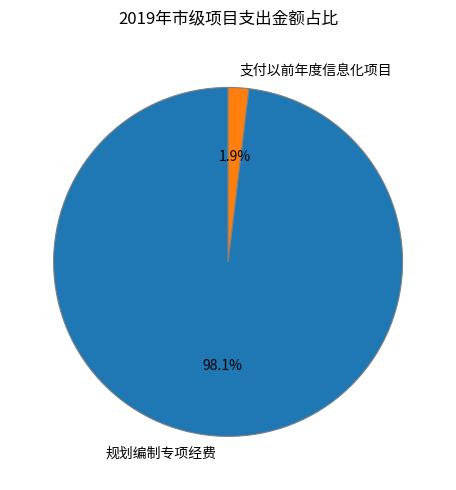

Is it true that 支付以前年度信息化项目 is 2% of the pie?

True